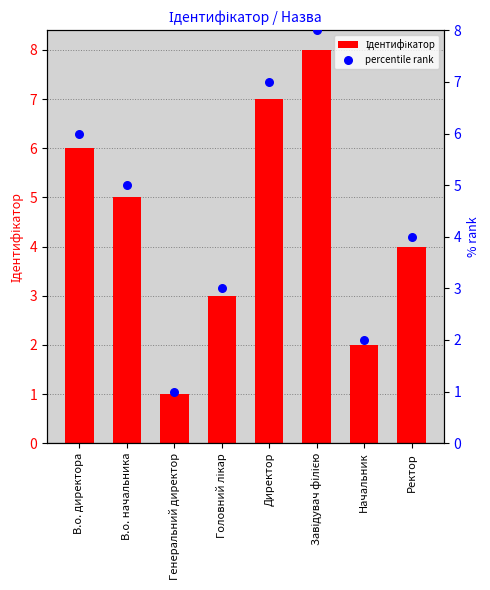

Which series contains the highest Y value?

Ідентифікатор